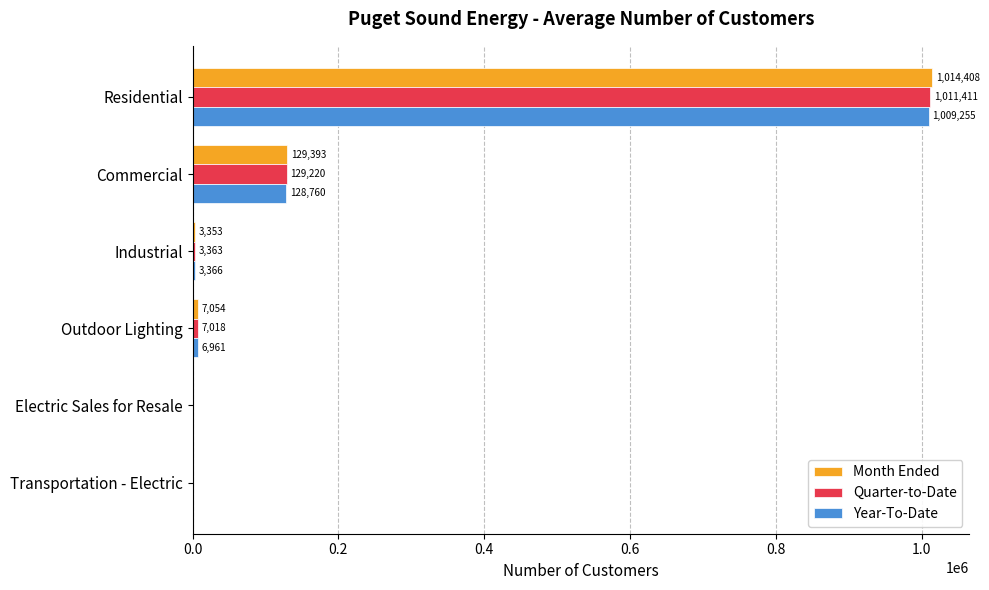

Which series has the largest total across all categories?

Month Ended